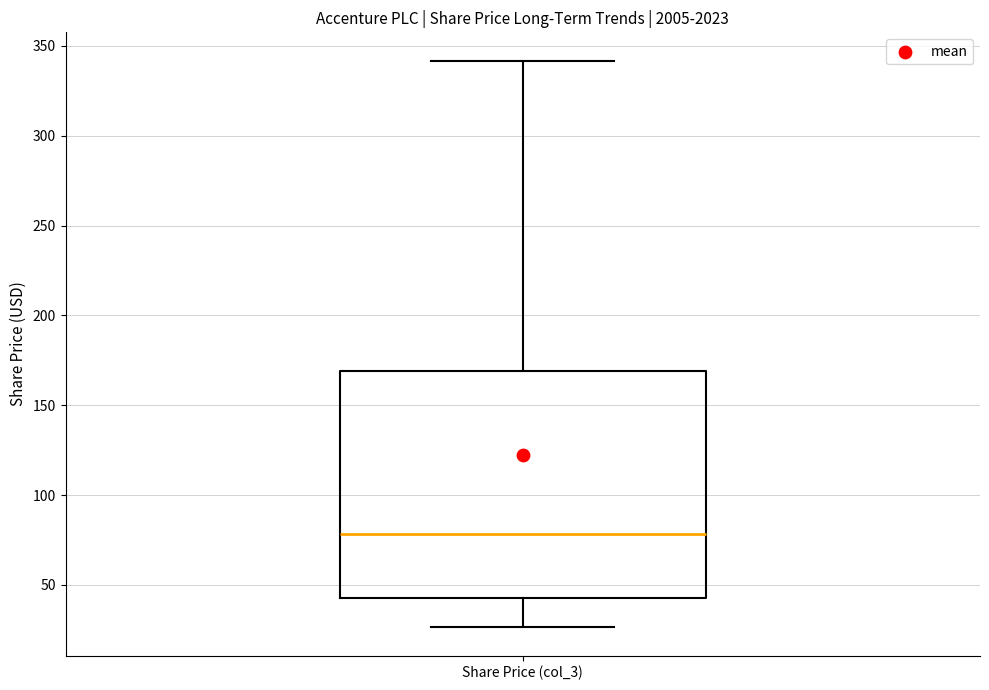

Transcribe this box plot: give where the median line is, the range the box spans, and where the two whiskers end, as read against the y-axis. The values are not printed on the chart, so give them approximately, as read against the axis.

median 80, box 40 to 170, whiskers 25 to 340